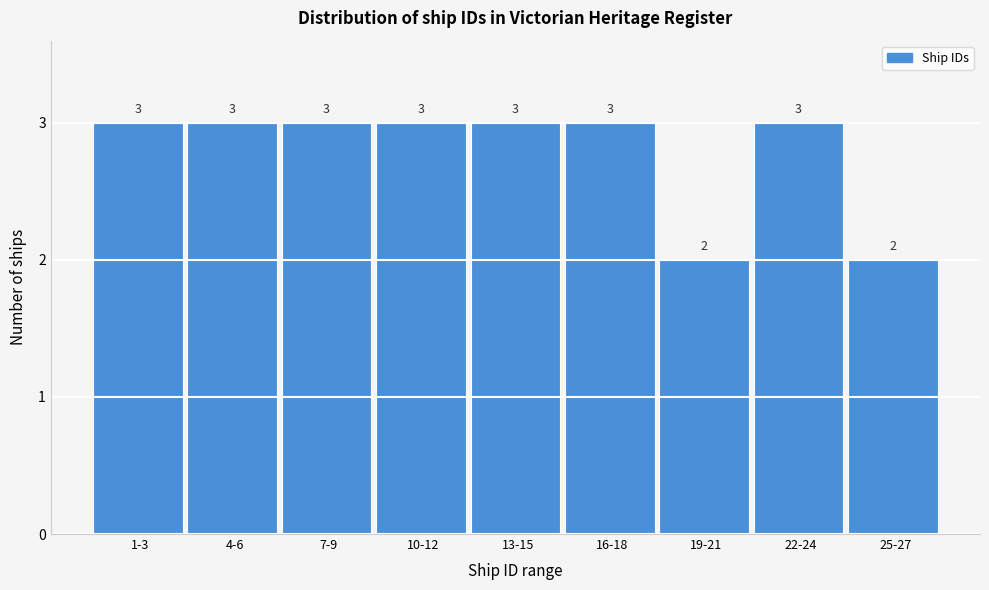

Reading left to right, transcribe all the data shown in this chart.

3	3	3	3	3	3	2	3	2